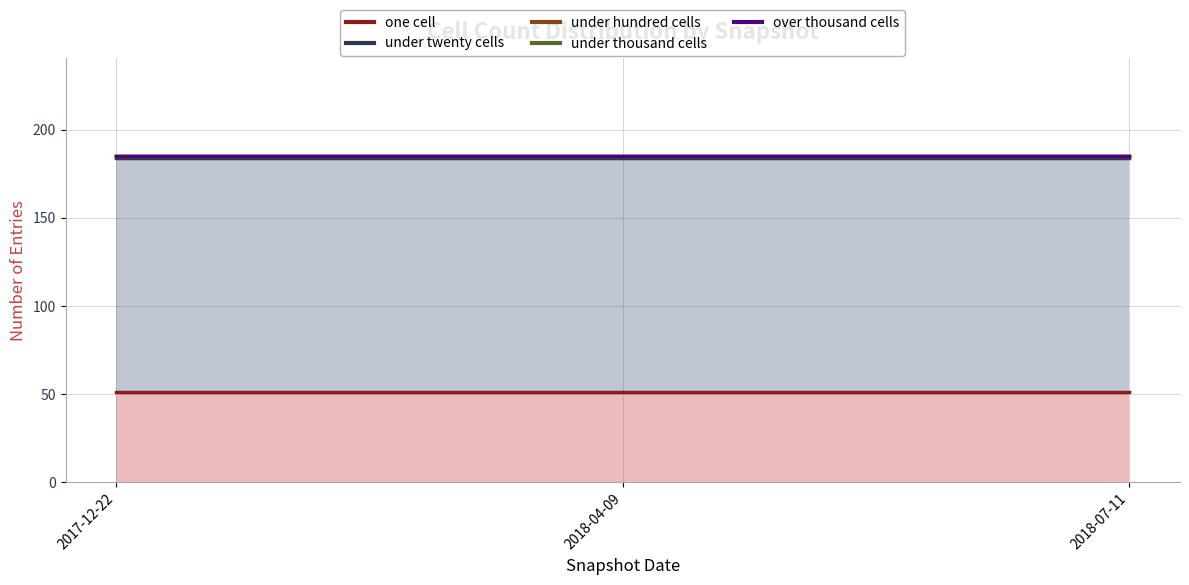

Which series changed the most between 2017-12-22 and 2018-07-11?

one cell